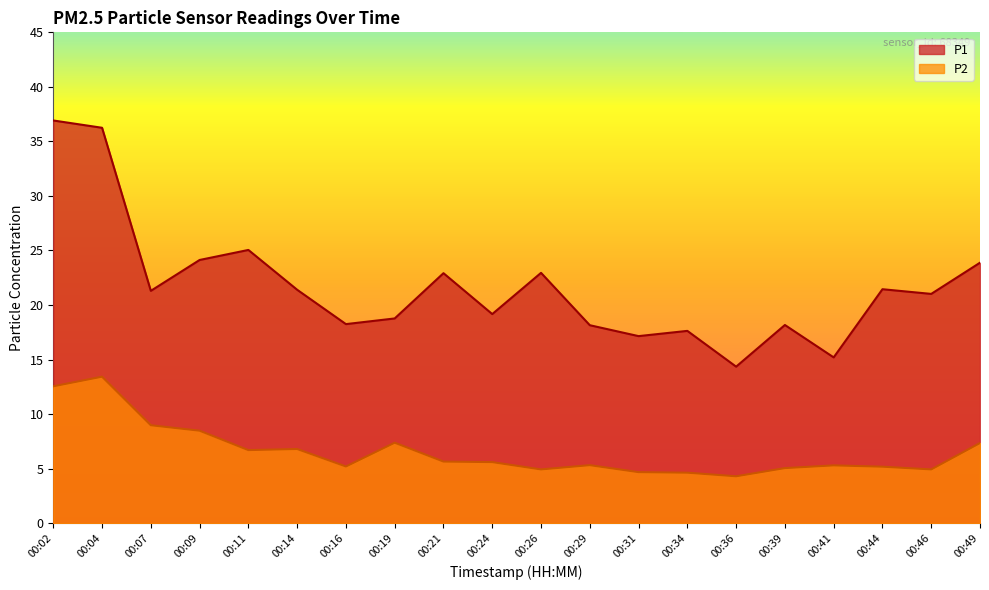

What is the sum of the P2 values at 00:11 and 00:36?

11.0